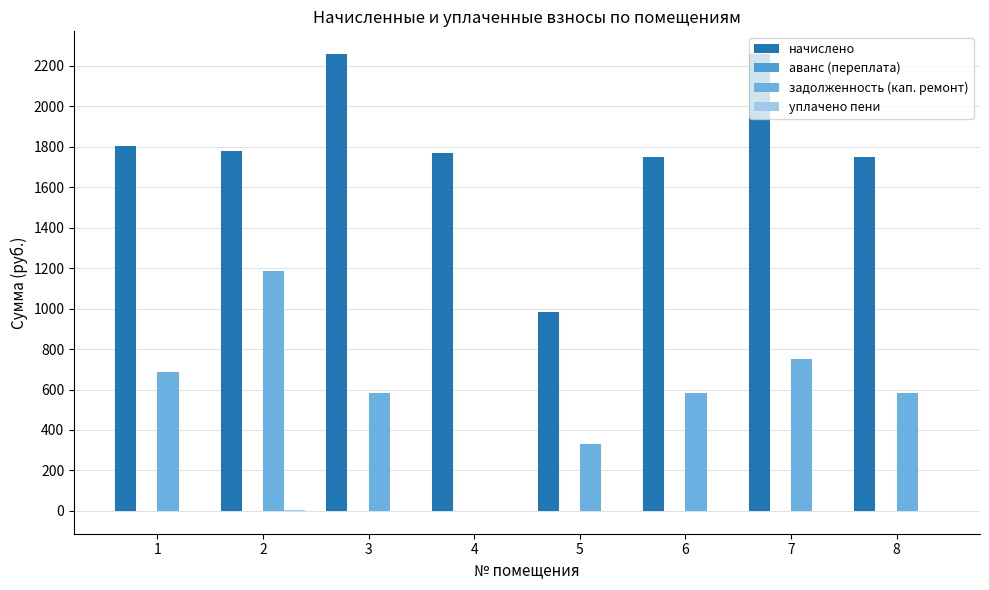

True or false: уплачено пени has a value of 2.0 at 2.

False